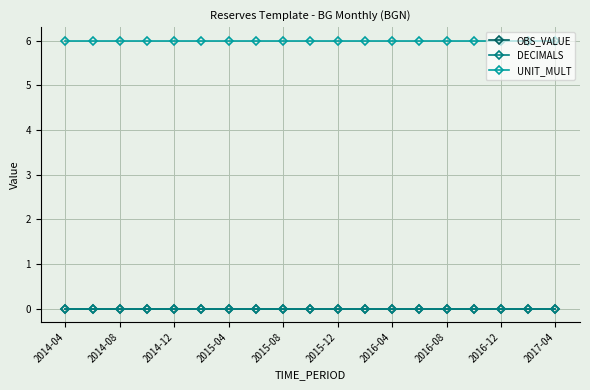

Reading left to right, what are all the values shown in this chart?

OBS_VALUE: 0	0	0	0	0	0	0	0	0	0	0	0	0	0	0	0	0	0	0
DECIMALS: 0	0	0	0	0	0	0	0	0	0	0	0	0	0	0	0	0	0	0
UNIT_MULT: 6	6	6	6	6	6	6	6	6	6	6	6	6	6	6	6	6	6	6